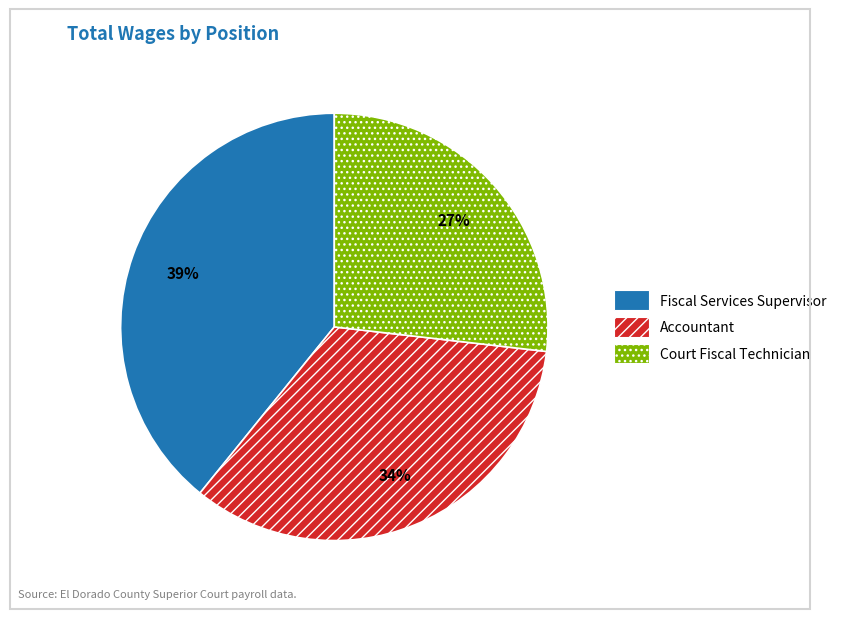

How many slices are in this pie chart?

3